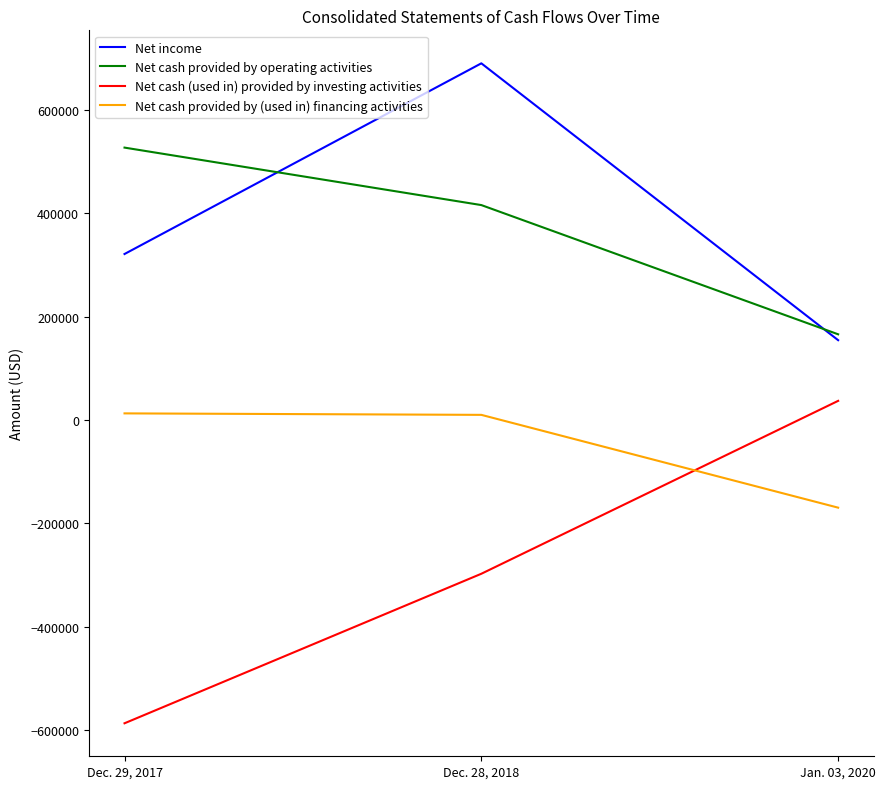

Is the value of Net cash provided by operating activities at Dec. 29, 2017 greater than the value of Net cash (used in) provided by investing activities at Jan. 03, 2020?

Yes